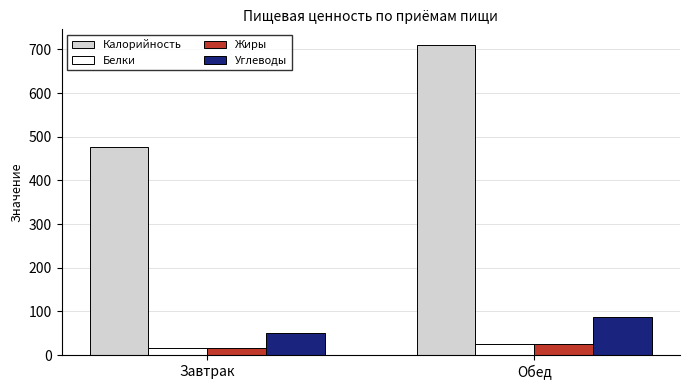

At how many categories does at least one series exceed 133?

2